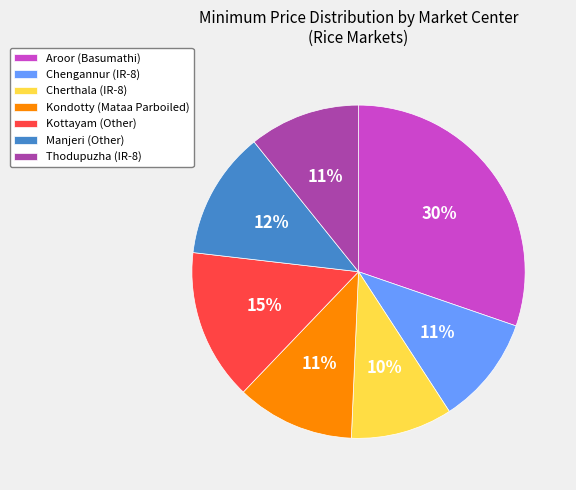

Count the number of slices in the pie.

7